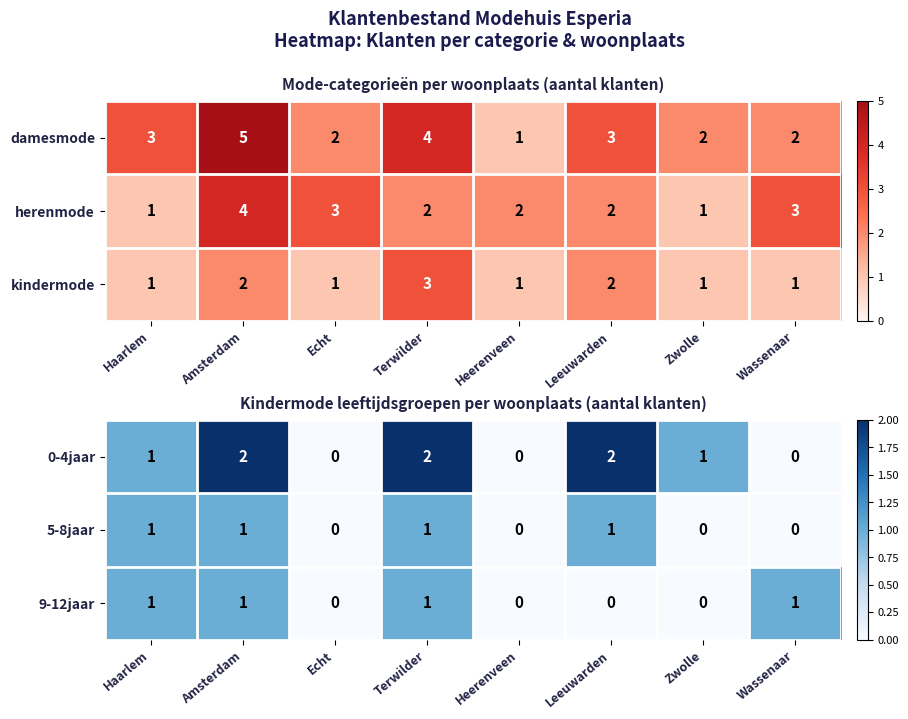

Is the value of 9-12jaar at Zwolle greater than the value of 0-4jaar at Haarlem?

No